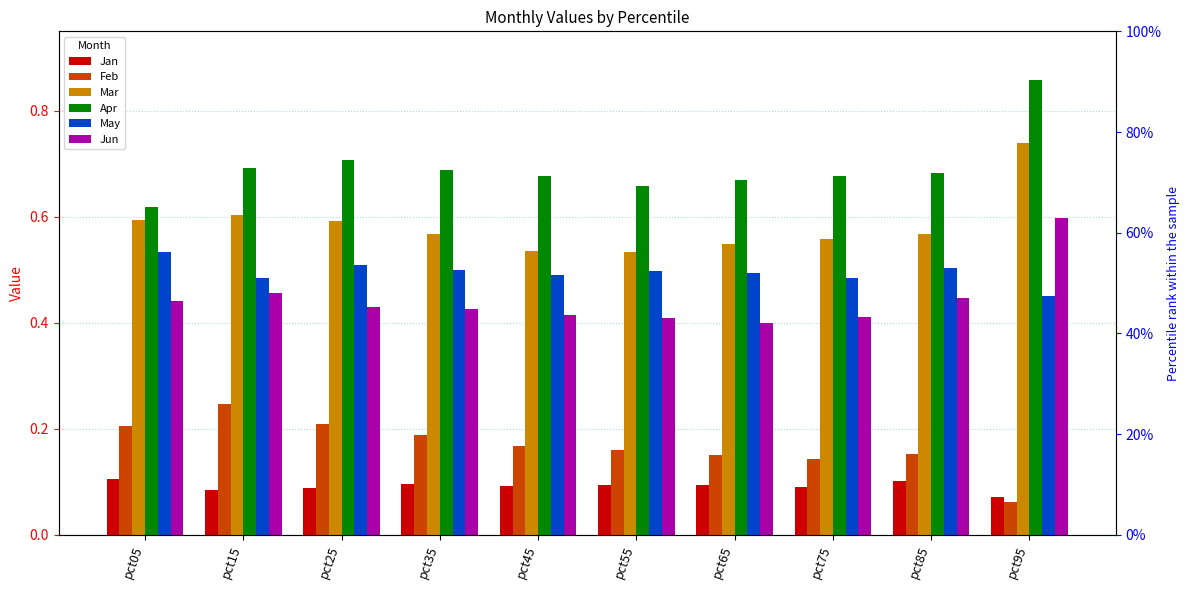

What is the difference between the maximum and minimum values in the Apr series?

0.2